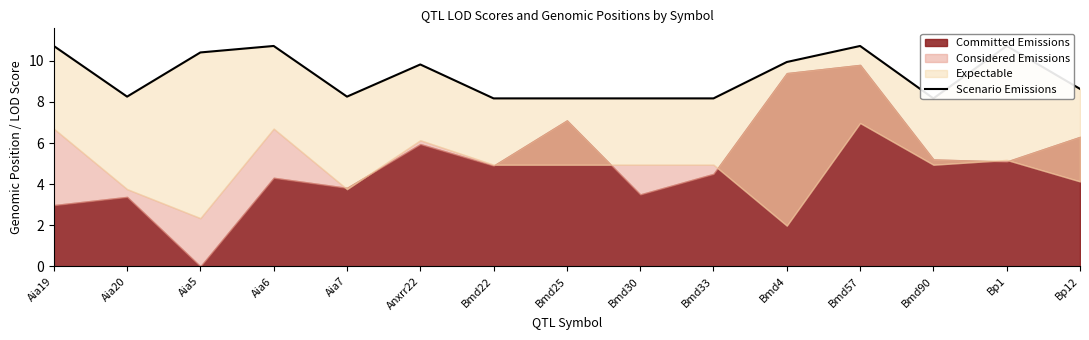

What position from the left is Bmd90?

13